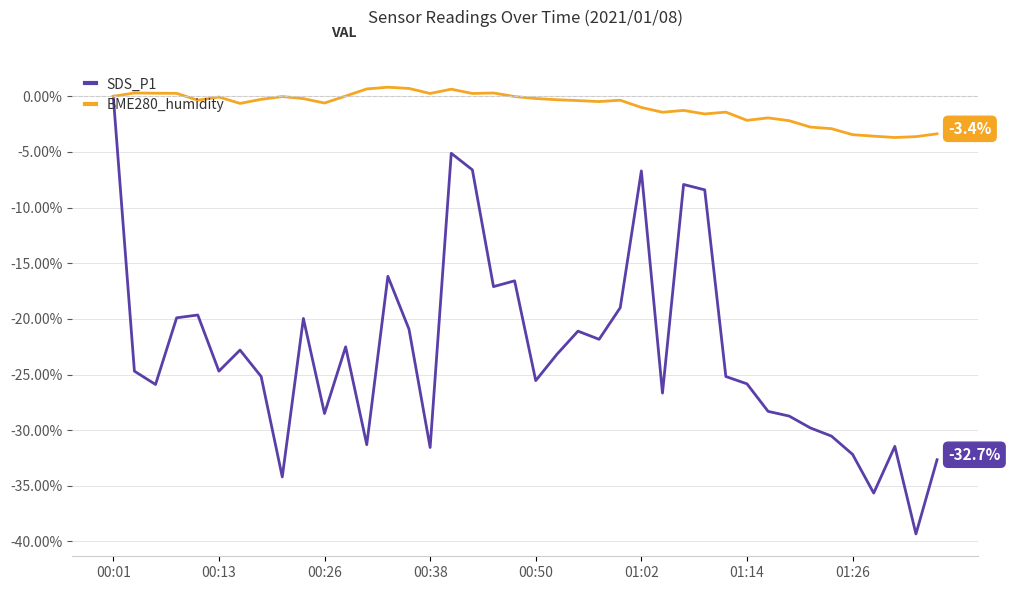

What is the difference between the maximum and minimum values in the BME280_humidity series?

4.5